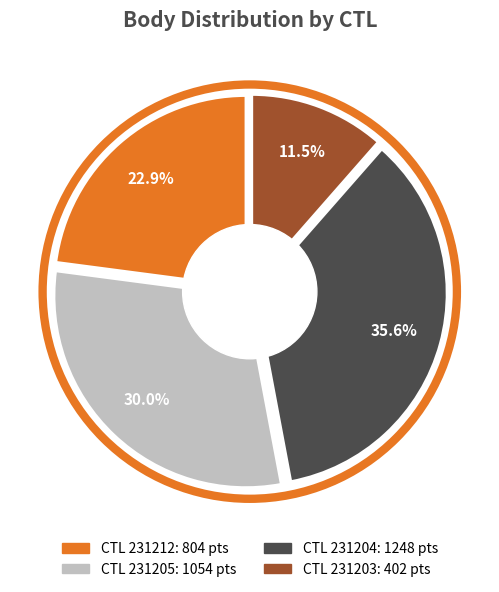

Which category has the biggest portion of the pie?

231204